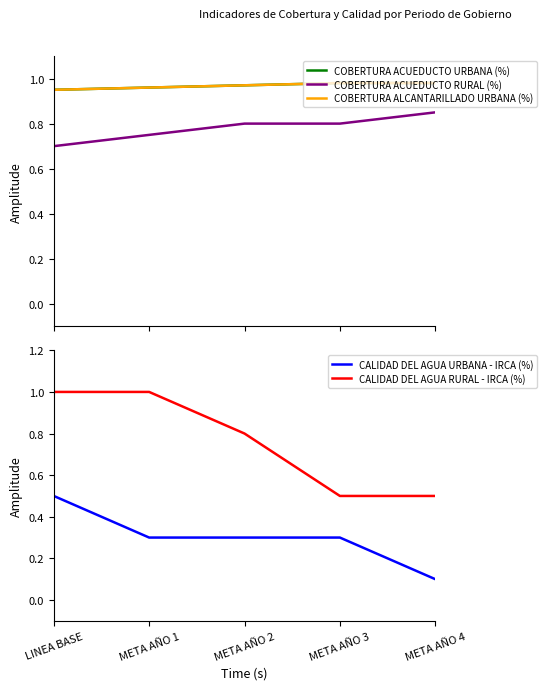

What position from the left is META AÑO 1?

2